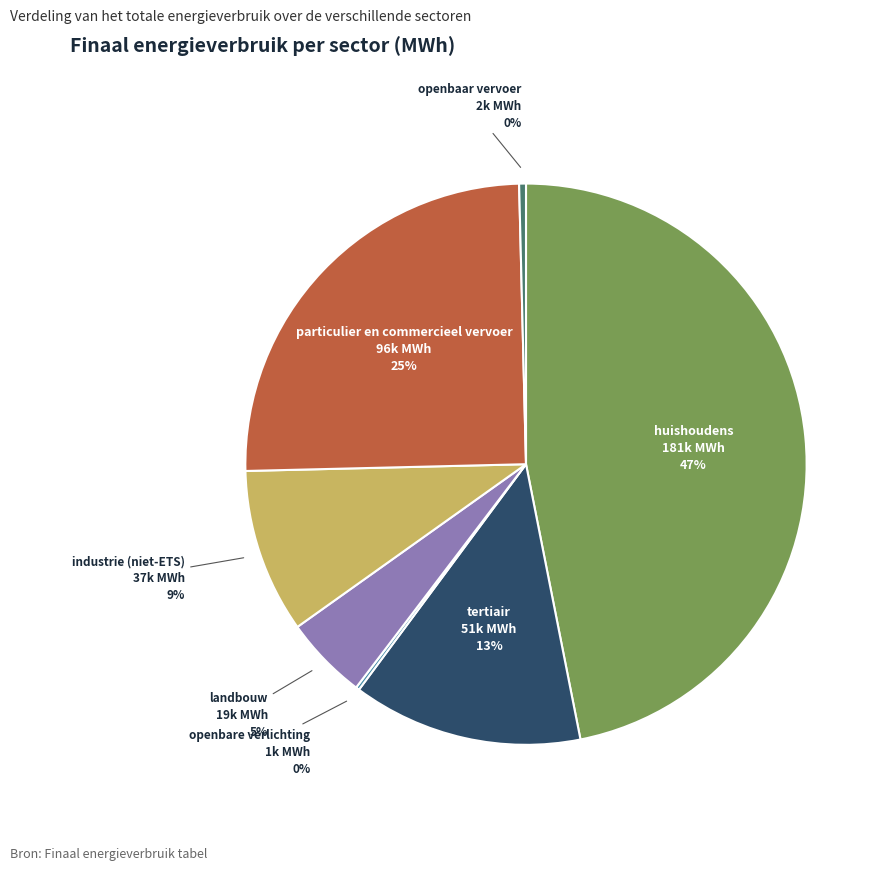

Does any single category account for the majority?

No